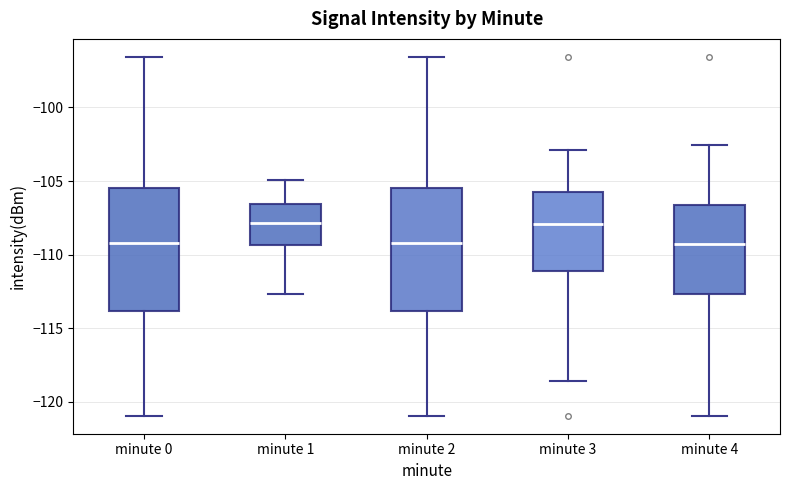

Reading left to right, transcribe this box plot: for each box, give where its median line is, the range the box spans, and where its two whiskers end, as read against the y-axis. The values are not printed on the chart, so give them approximately, as read against the axis.

minute 0: median -109.0, box -114.0 to -105.5, whiskers -121.0 to -96.5
minute 1: median -108.0, box -109.5 to -106.5, whiskers -112.5 to -105.0
minute 2: median -109.0, box -114.0 to -105.5, whiskers -121.0 to -96.5
minute 3: median -108.0, box -111.0 to -106.0, whiskers -118.5 to -103.0
minute 4: median -109.5, box -112.5 to -106.5, whiskers -121.0 to -102.5